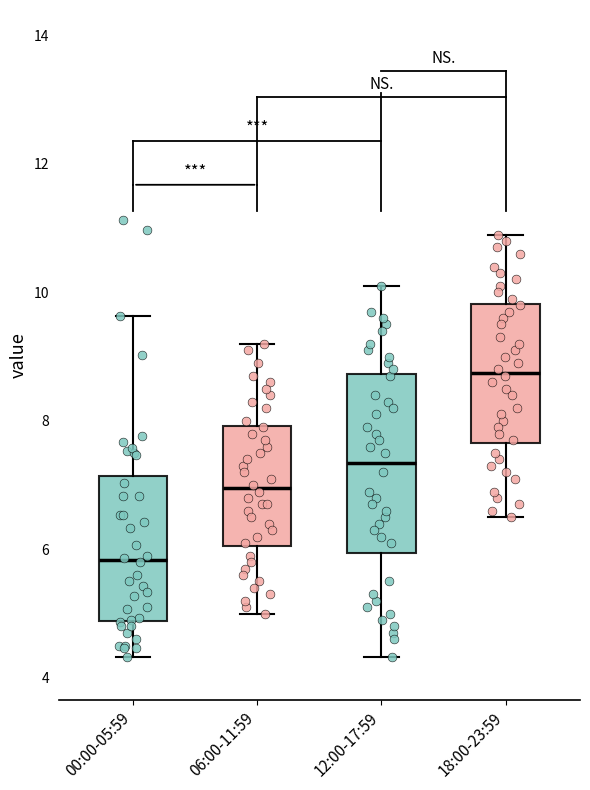

Comparing the boxes themselves (not the whiskers), which one is the tallest?

12:00-17:59